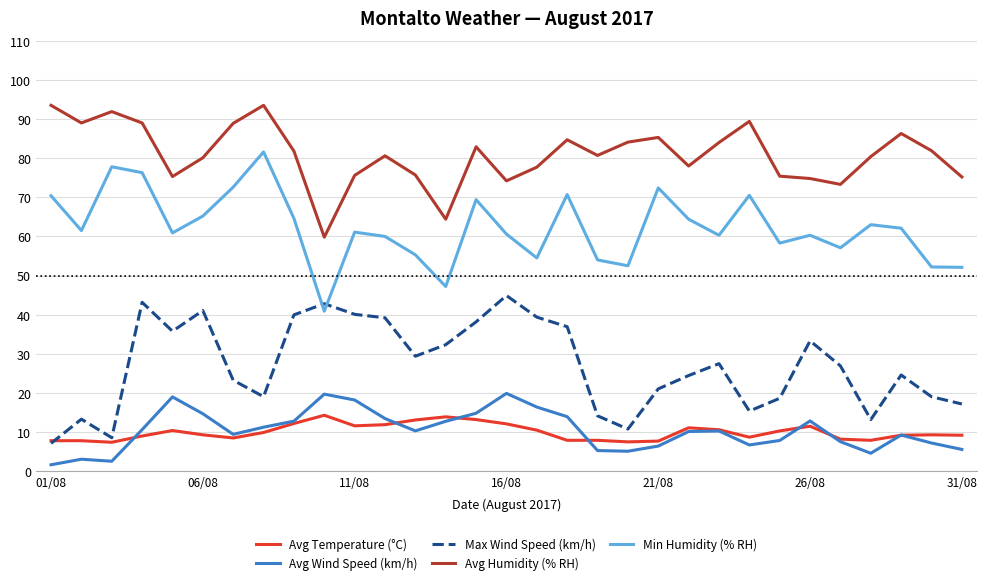

What is the highest value of the Avg Wind Speed (km/h) series?

19.9